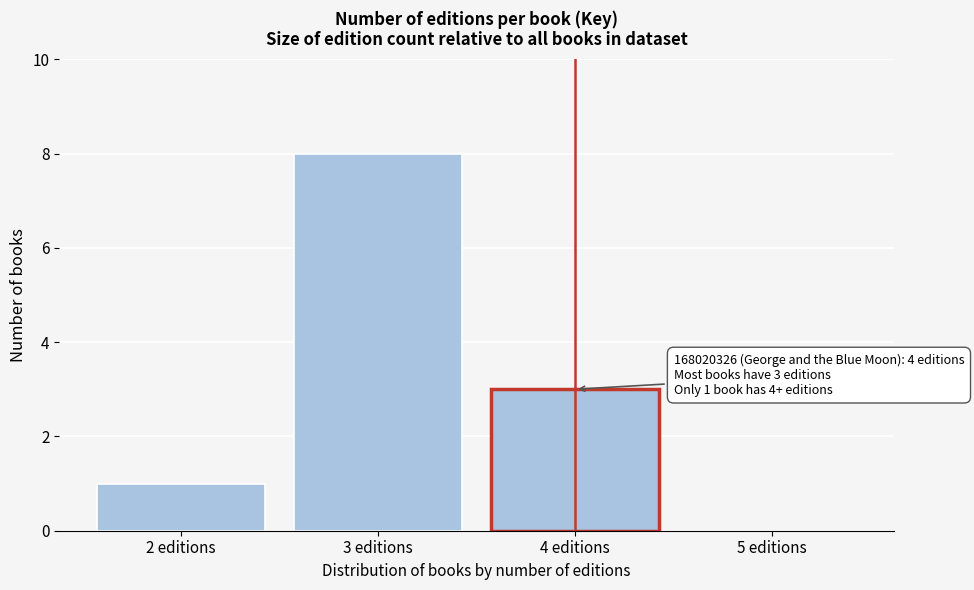

Reading right to left, what are all the values shown in this chart?

5 editions=0	4 editions=3	3 editions=8	2 editions=1